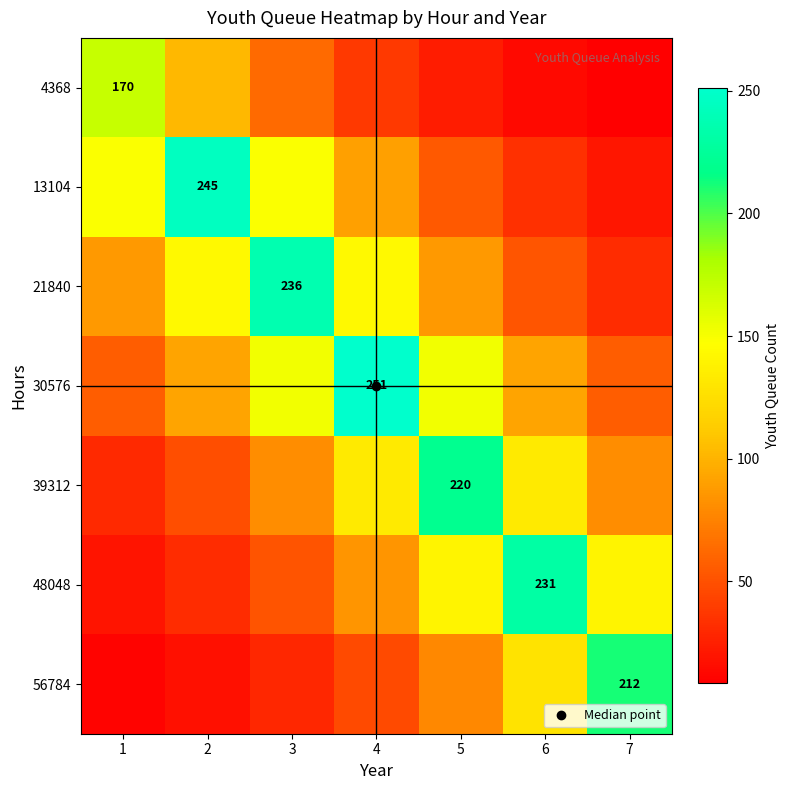

At 1, list the series in order from largest to smallest.

4368, 13104, 21840, 30576, 39312, 48048, 56784